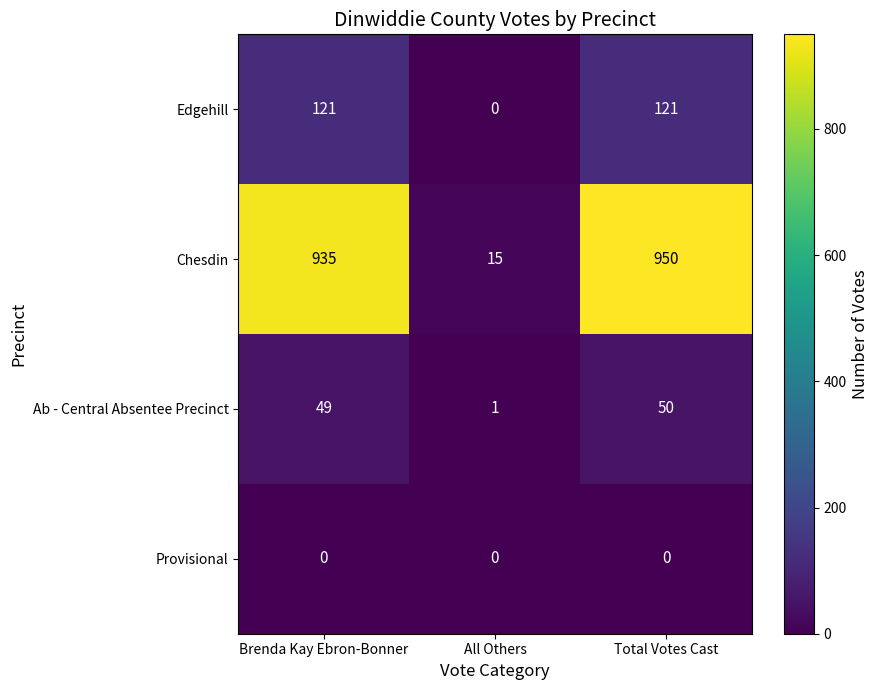

Rank the series by their maximum value, from highest to lowest.

Chesdin, Edgehill, Ab - Central Absentee Precinct, Provisional